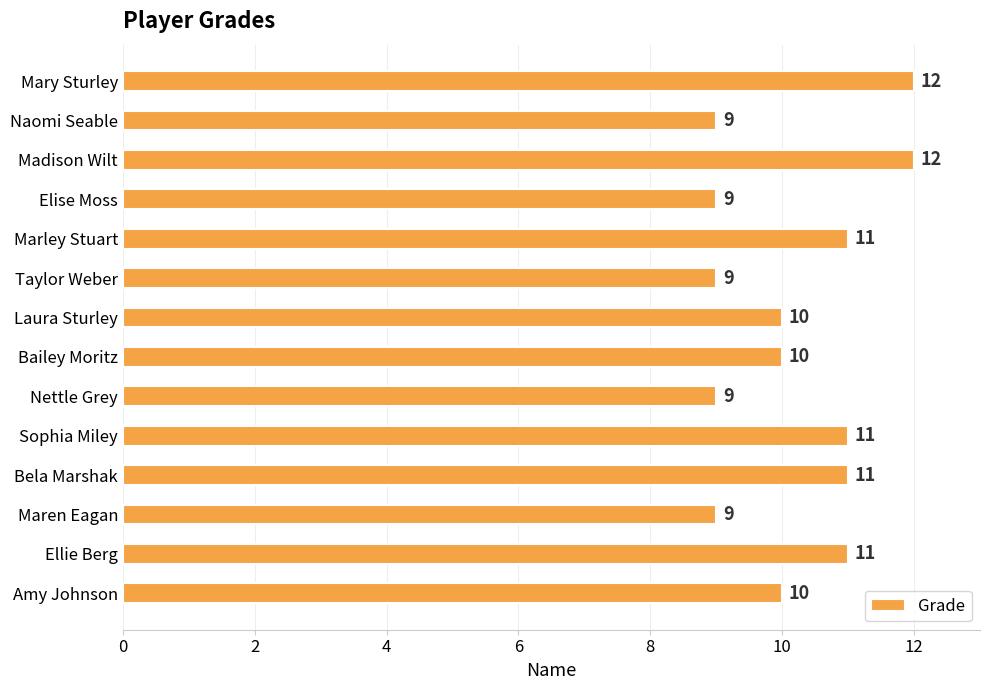

What is the minimum value shown in the chart?

9